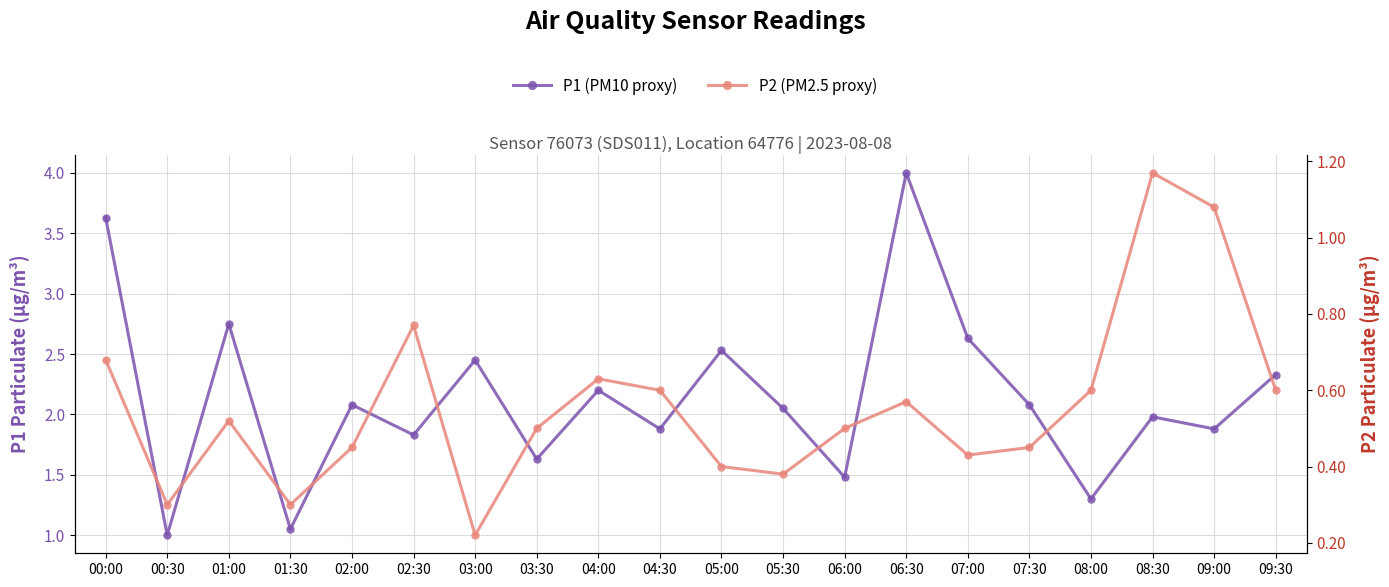

What is the approximate value of P2 (PM2.5 proxy) at 08:30?

1.2